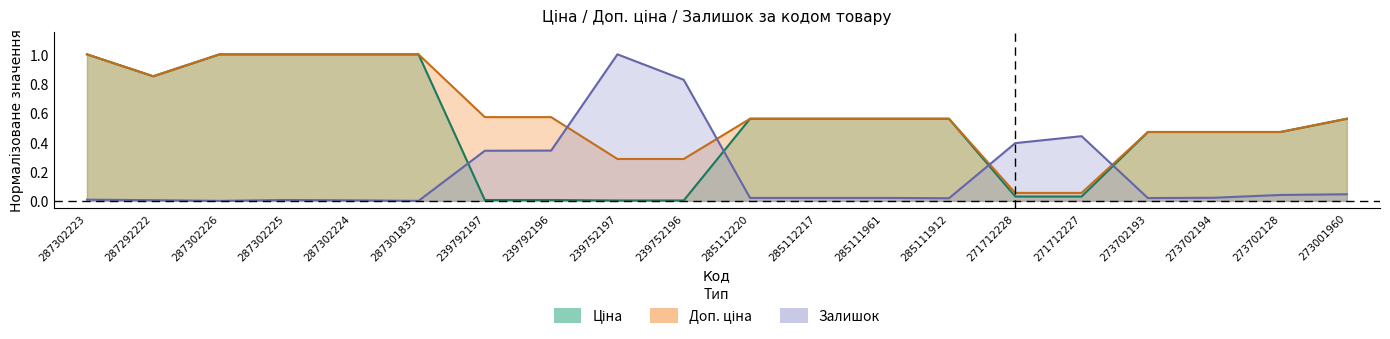

Read the Ціна value at 273702128.

0.5